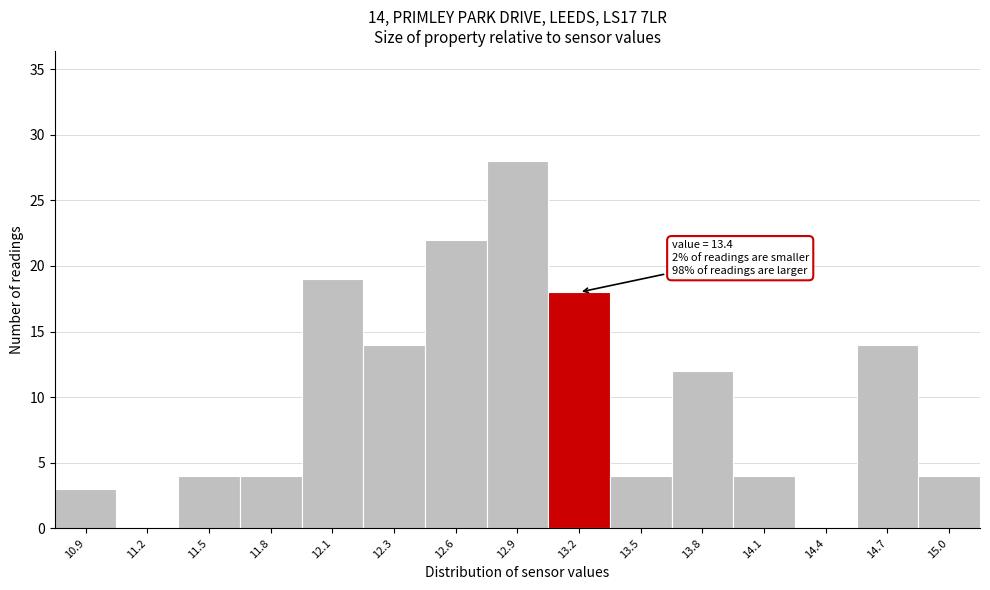

Reading left to right, list all the values displayed in this chart.

10.9=3	11.2=0	11.5=4	11.8=4	12.1=19	12.3=14	12.6=22	12.9=28	13.2=18	13.5=4	13.8=12	14.1=4	14.4=0	14.7=14	15.0=4